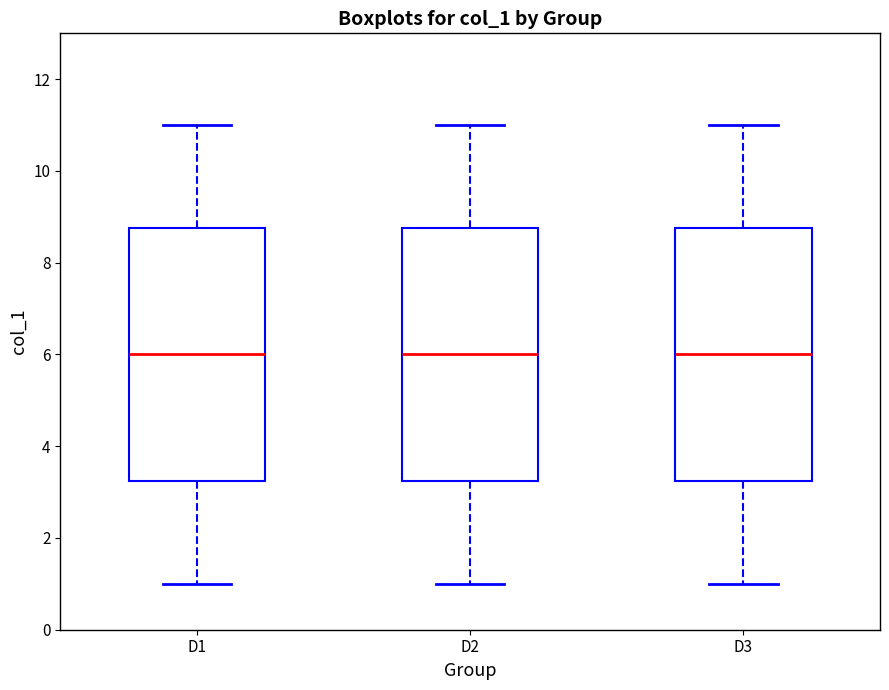

Where does the median line of the box for D2 sit on the y-axis? The values are not printed on the chart, so give them approximately, as read against the axis.

6.0